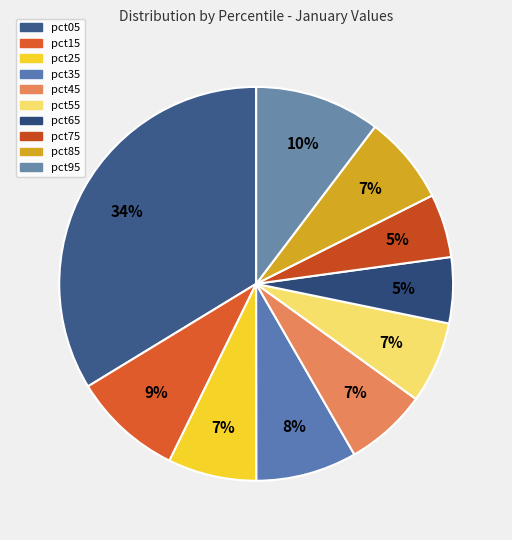

What percentage is NOT represented by pct55?

93.3%